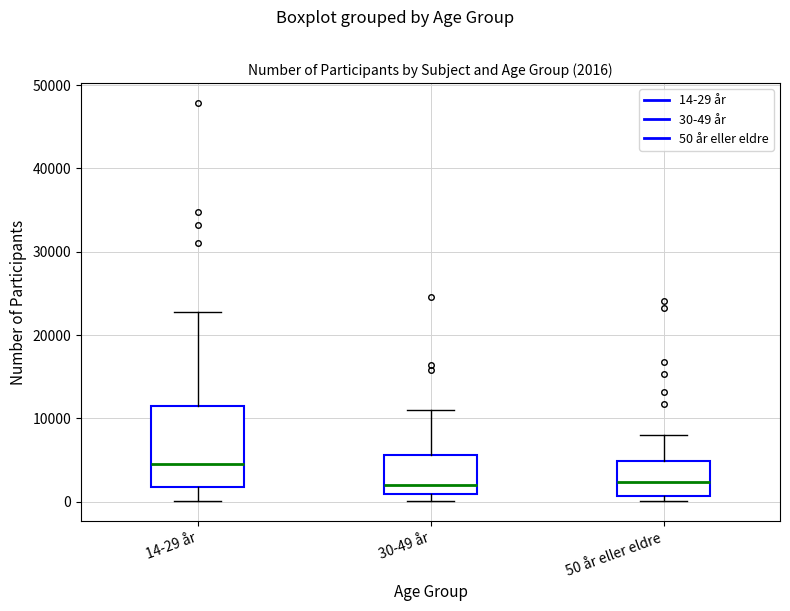

Comparing the boxes themselves (not the whiskers), which one is the tallest?

14-29 år